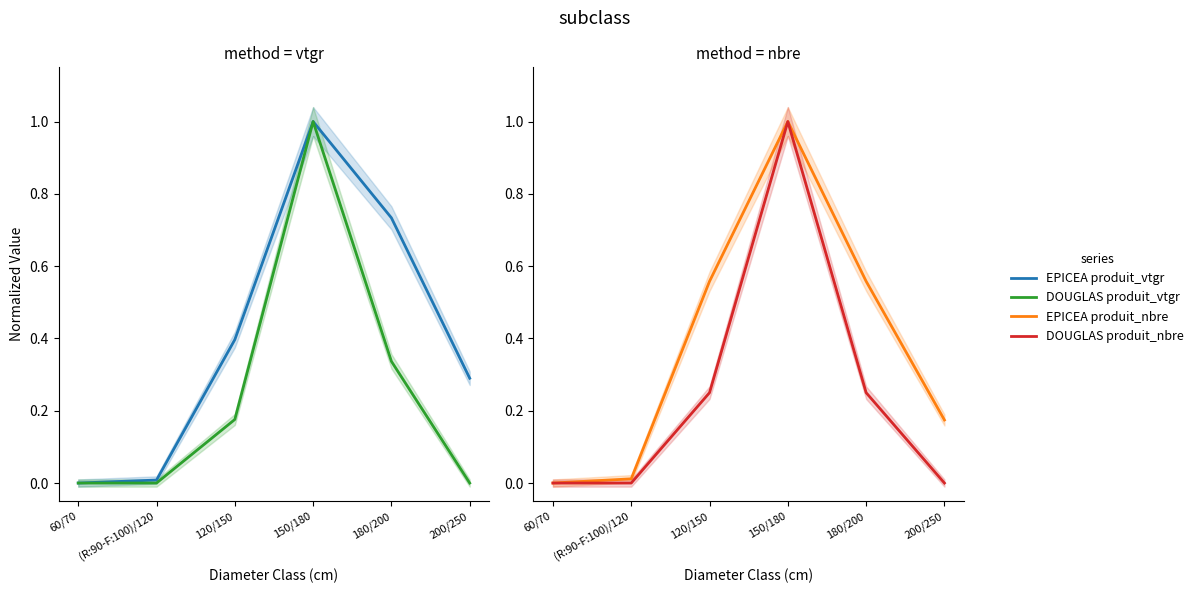

How many interior local peaks does the EPICEA produit_nbre series have?

1